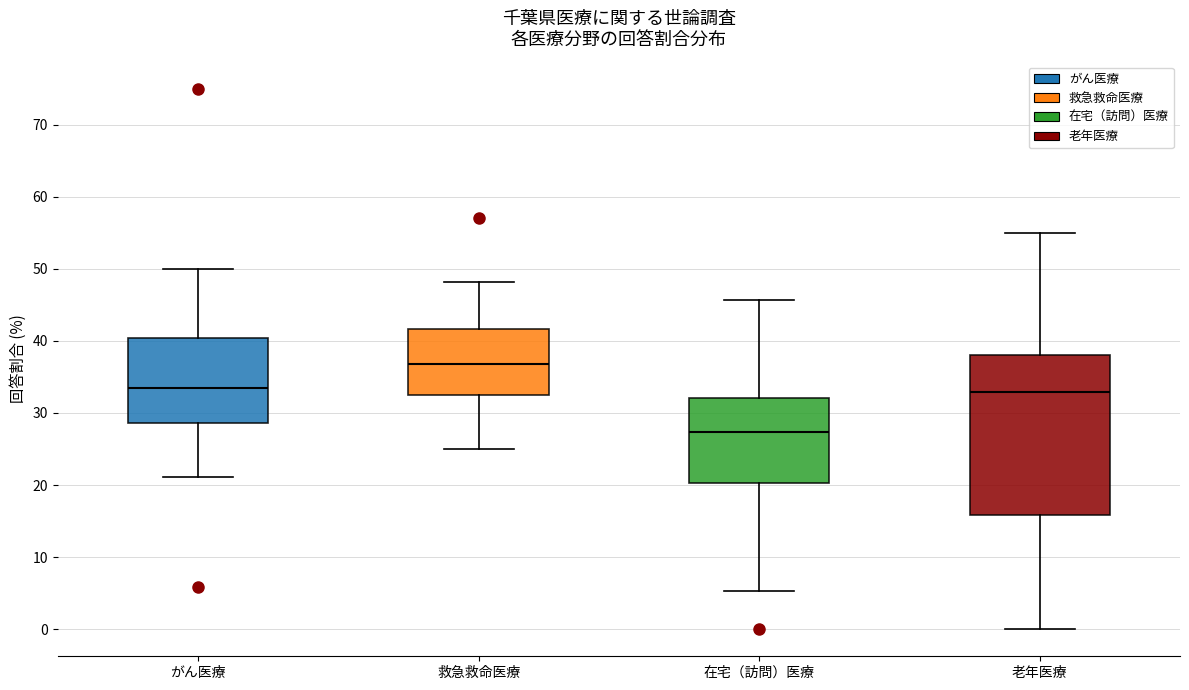

Reading left to right, transcribe this box plot: for each box, give where its median line is, the range the box spans, and where its two whiskers end, as read against the y-axis. The values are not printed on the chart, so give them approximately, as read against the axis.

がん医療: median 33, box 29 to 40, whiskers 21 to 50
救急救命医療: median 37, box 33 to 42, whiskers 25 to 48
在宅（訪問）医療: median 27, box 20 to 32, whiskers 5 to 46
老年医療: median 33, box 16 to 38, whiskers 0 to 55